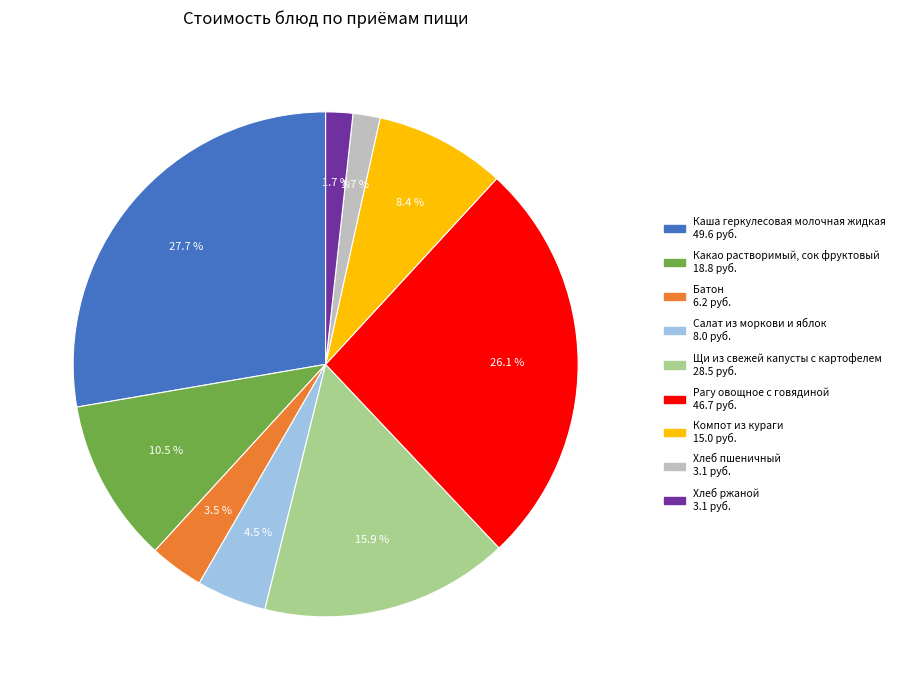

To the nearest percent, what is the combined percentage of Какао растворимый, сок фруктовый and Компот из кураги?

19%